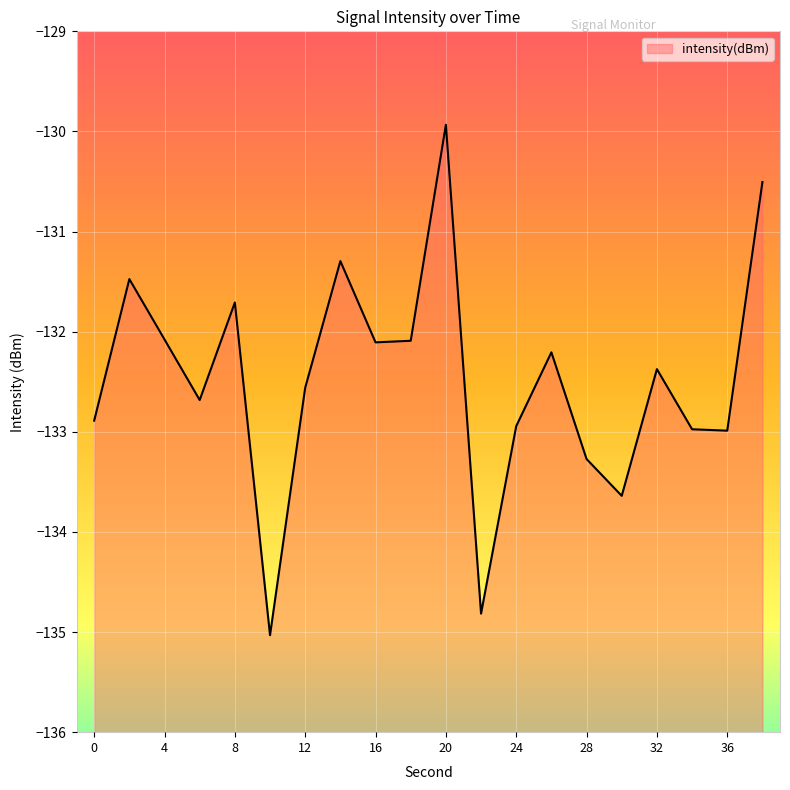

True or false: there are more than 1 points higher than both neighbors.

True